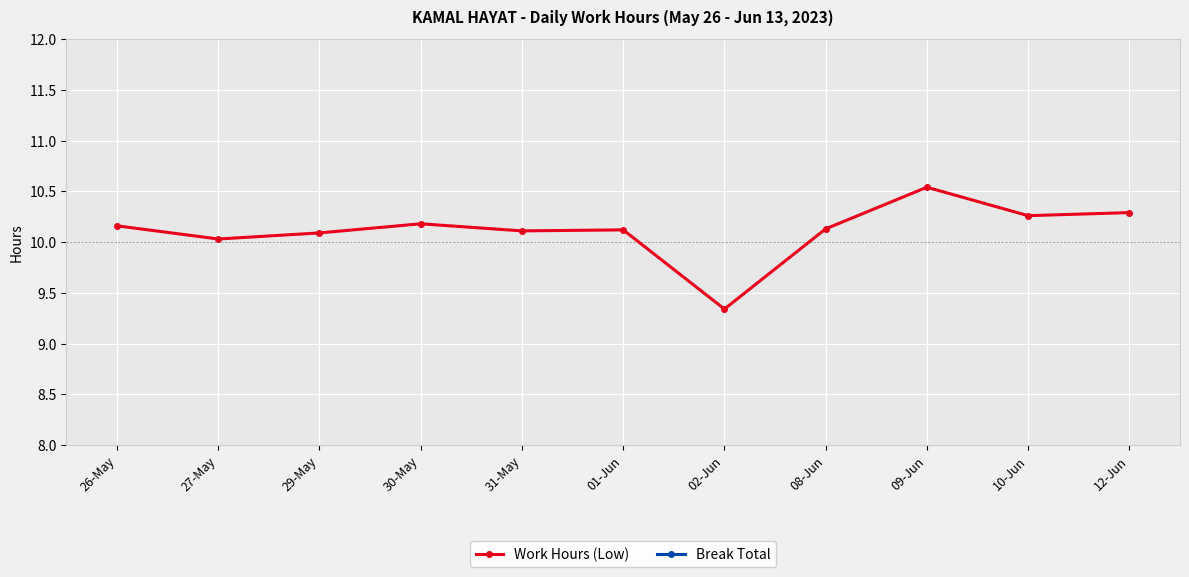

What is the label of the 10th point from the left?

10-Jun